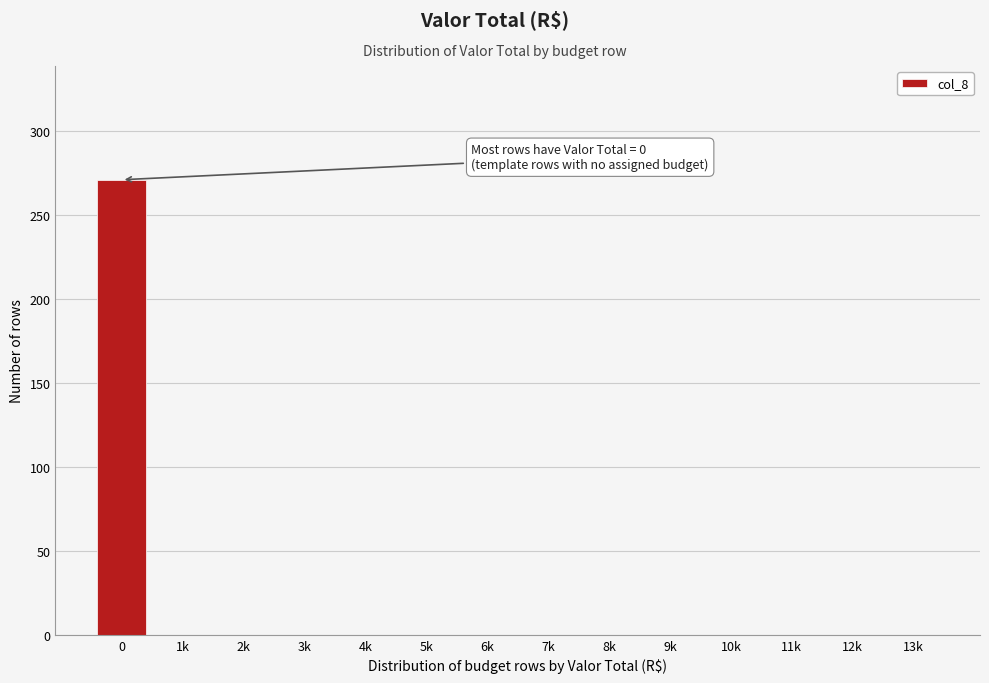

Reading left to right, what are all the values shown in this chart?

0=271	1k=0	2k=0	3k=0	4k=0	5k=0	6k=0	7k=0	8k=0	9k=0	10k=0	11k=0	12k=0	13k=0